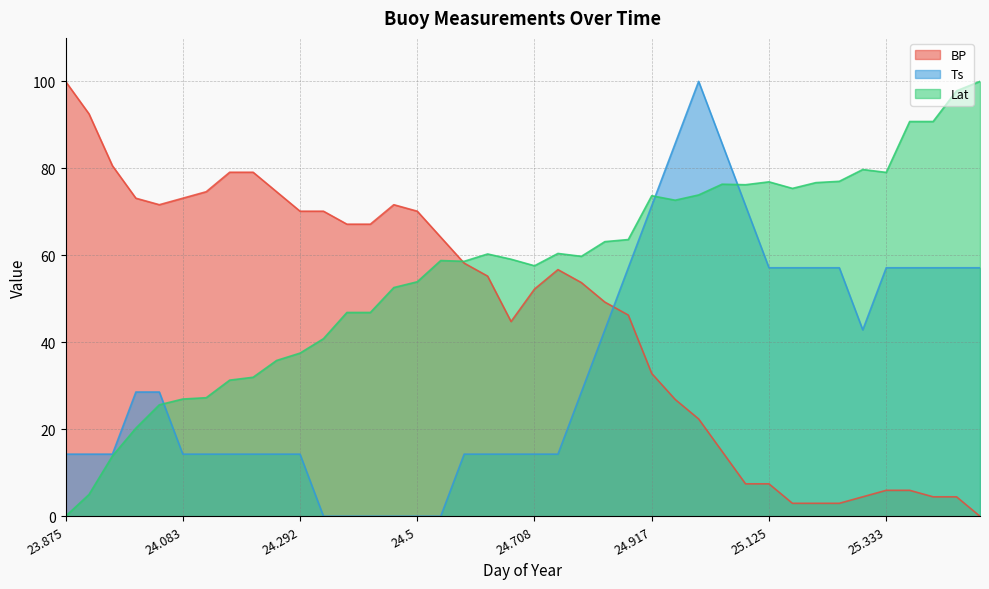

What is the difference between the second highest and second lowest values in the BP series?

89.6